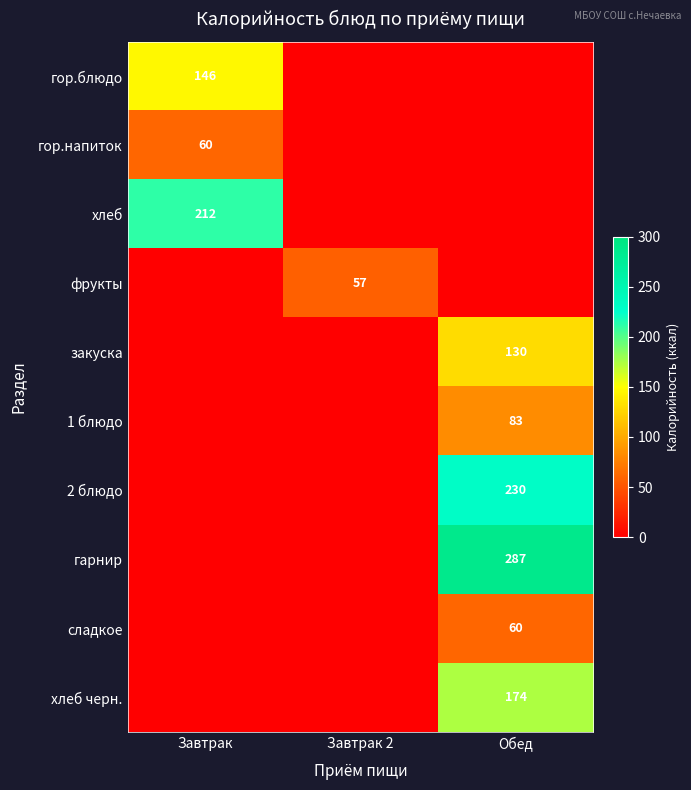

What is the spread (max minus min) of values at Завтрак 2?

57